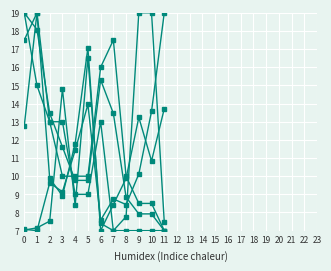

Count the number of categories in the chart.

12